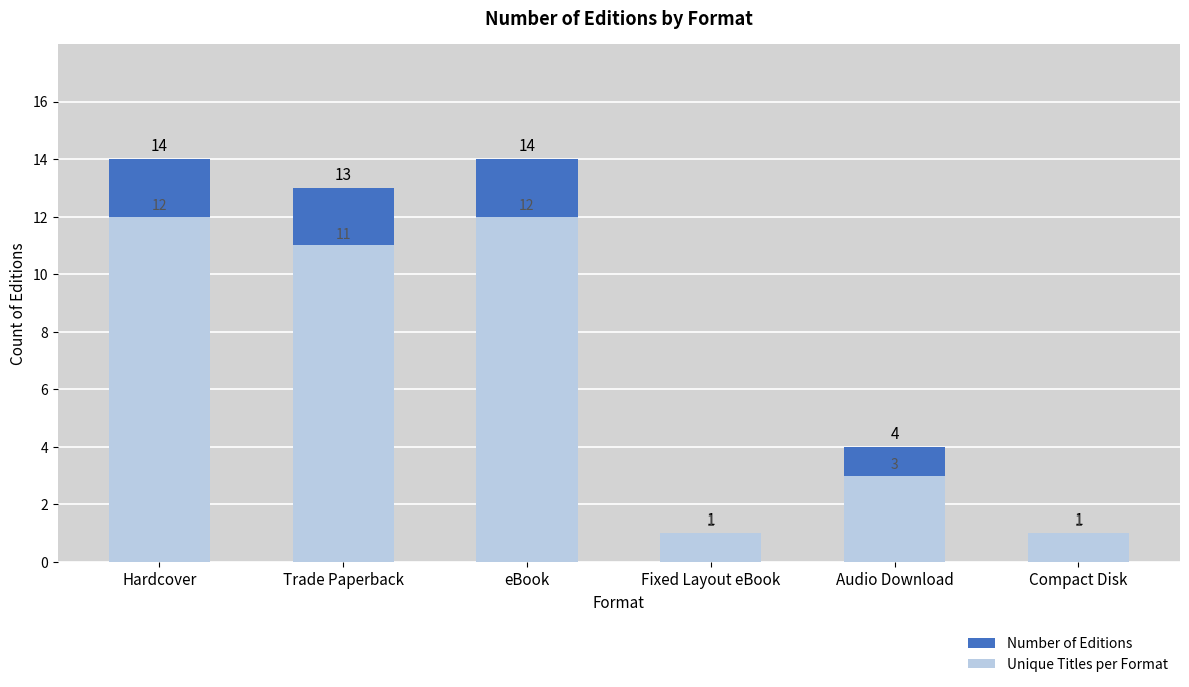

How many values in the Number of Editions series are below 13?

3